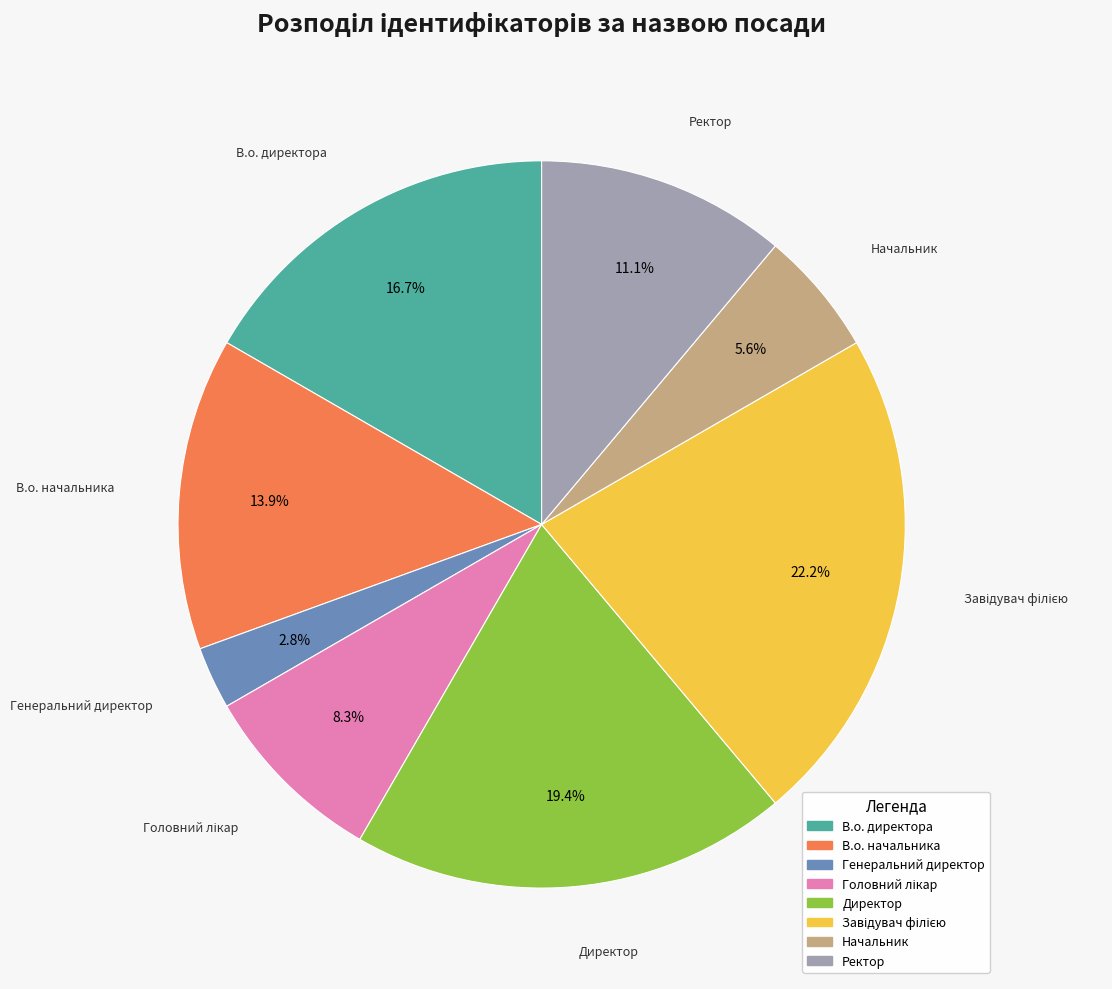

How many slices are in this pie chart?

8